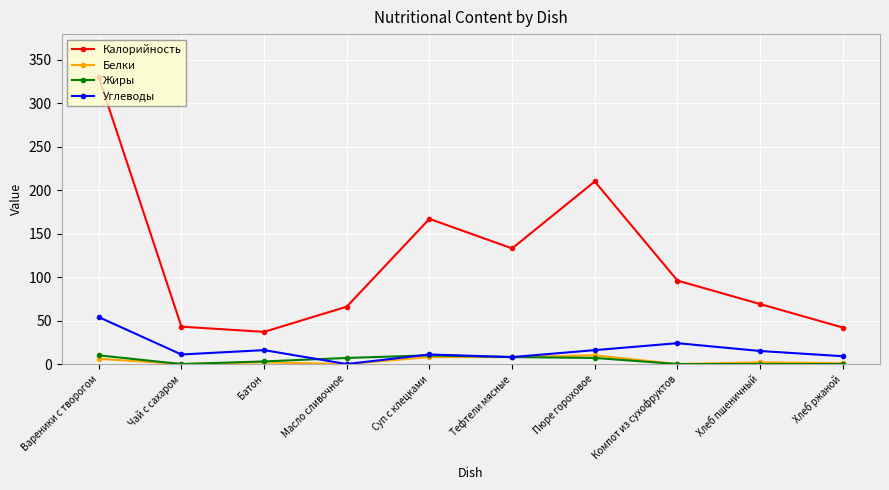

At which label is Углеводы closest to 27?

Компот из сухофруктов